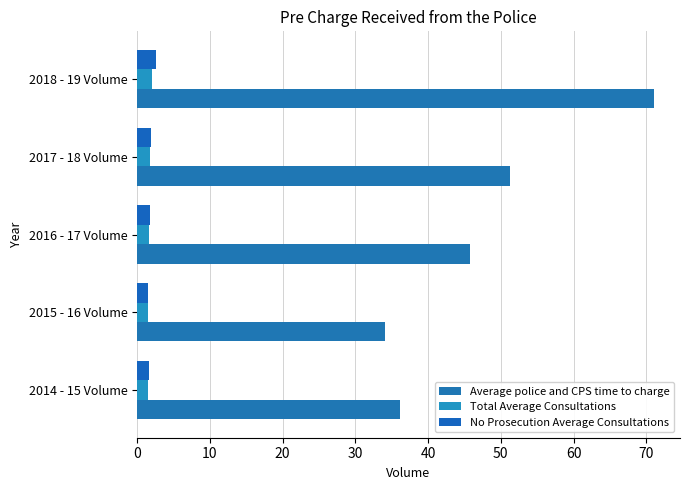

What is the difference between the maximum and minimum values in the Average police and CPS time to charge series?

36.9